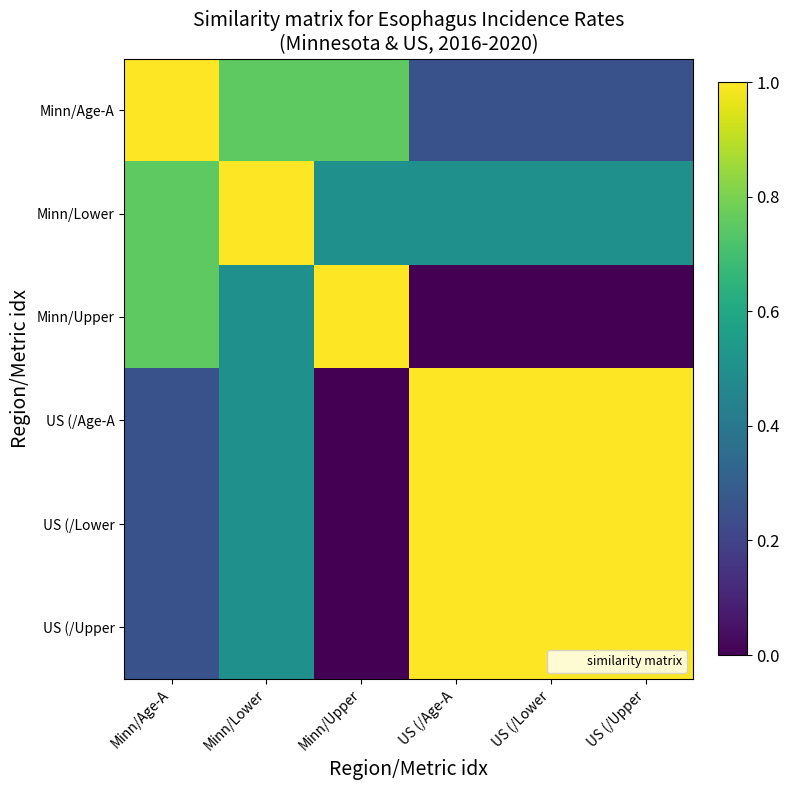

What is the total value across all series at US (/Age-A?

3.8